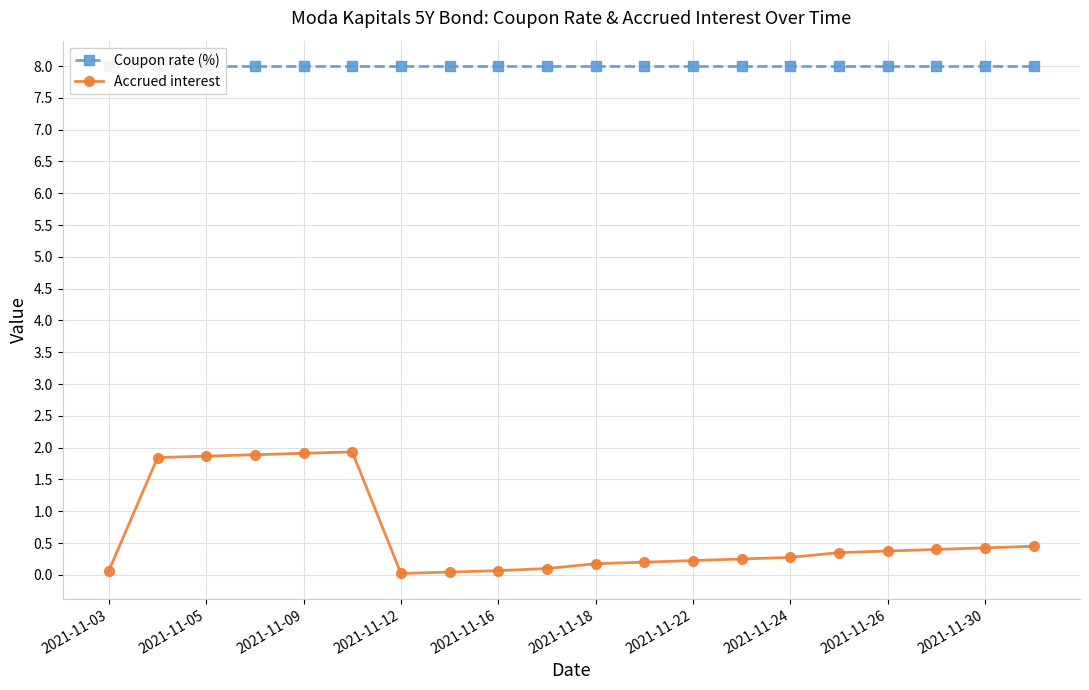

True or false: Accrued interest and Coupon rate (%) intersect in this chart.

False